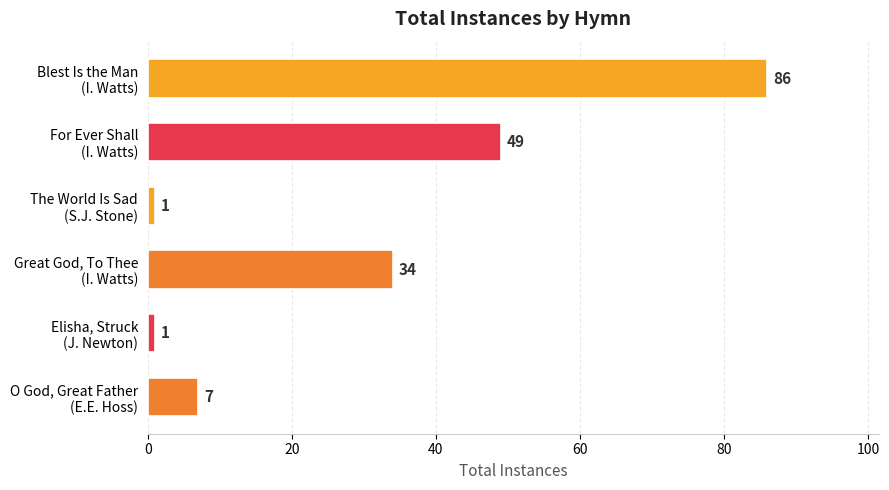

Reading bottom to top, what are all the values shown in this chart?

7	1	34	1	49	86